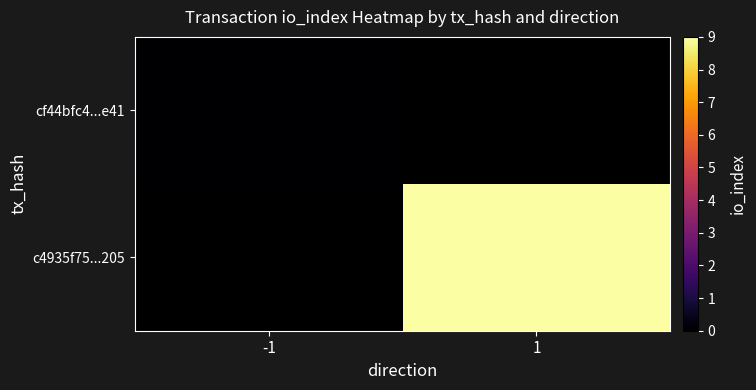

Count the number of data series in this chart.

2